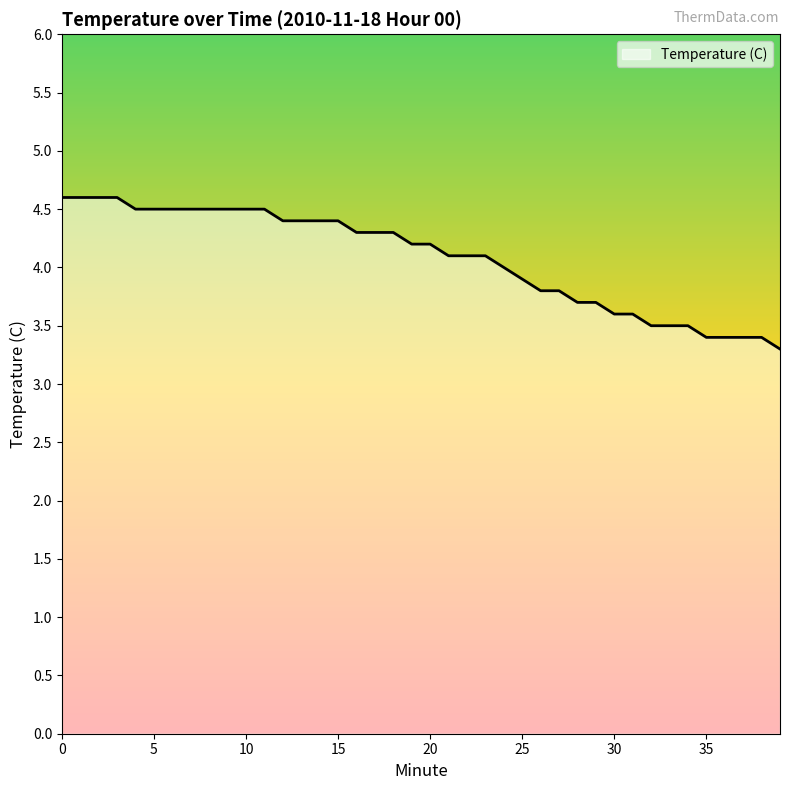

What is the maximum value shown in the chart?

4.6